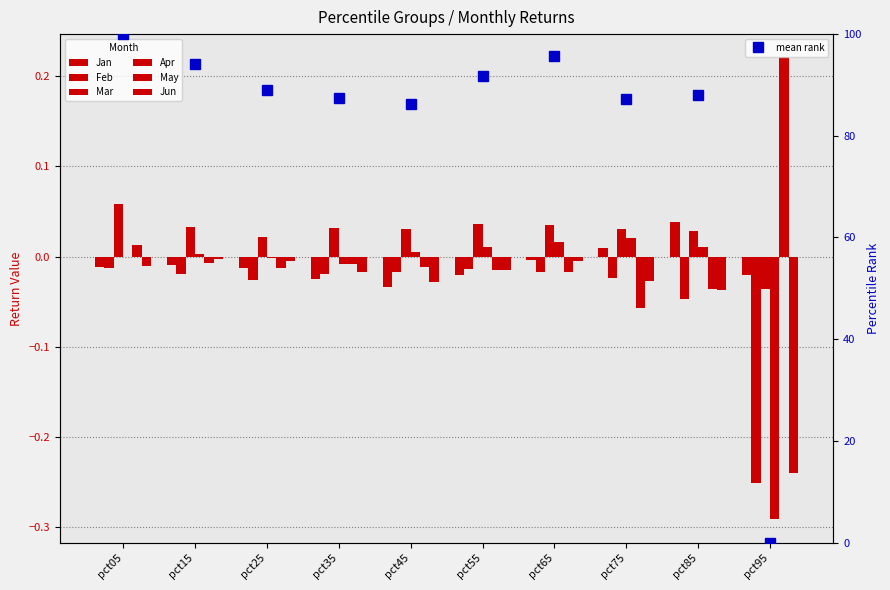

What is the total value across all series at pct45?

-0.1